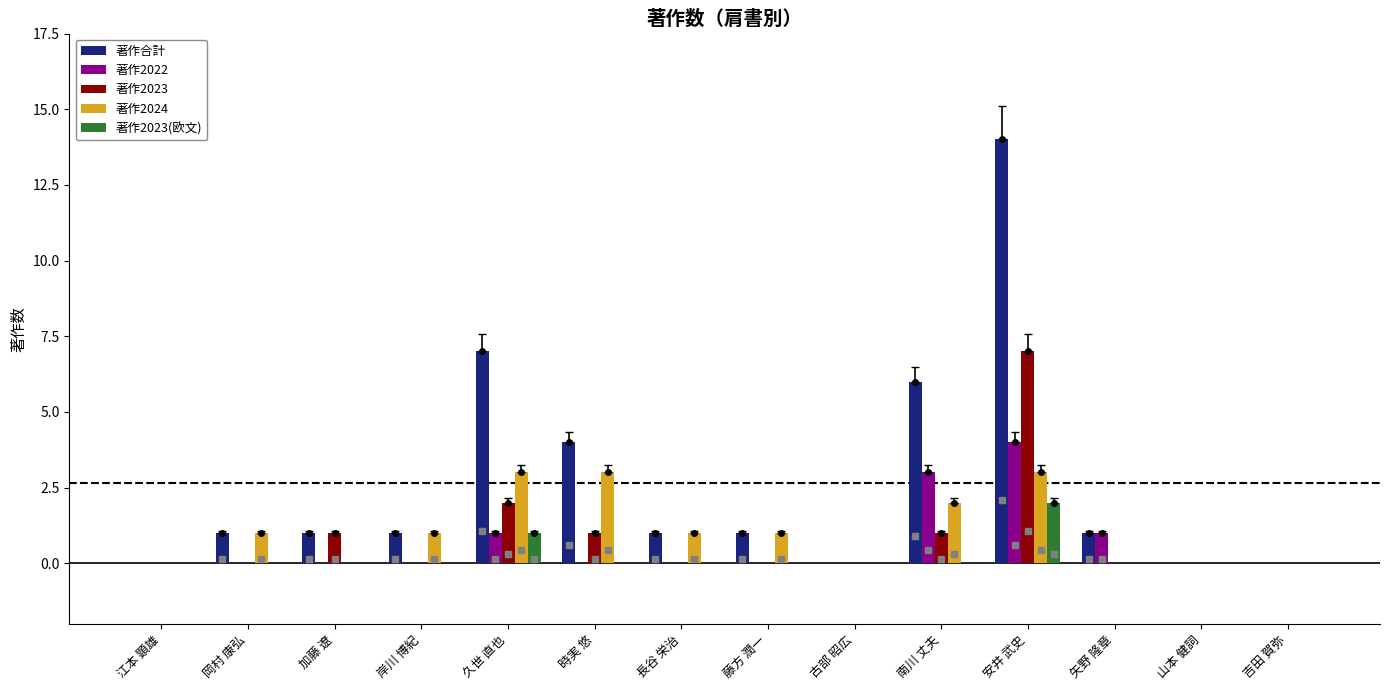

True or false: 著作2023(欧文) has a value of -1 at 藤方 潤一.

False